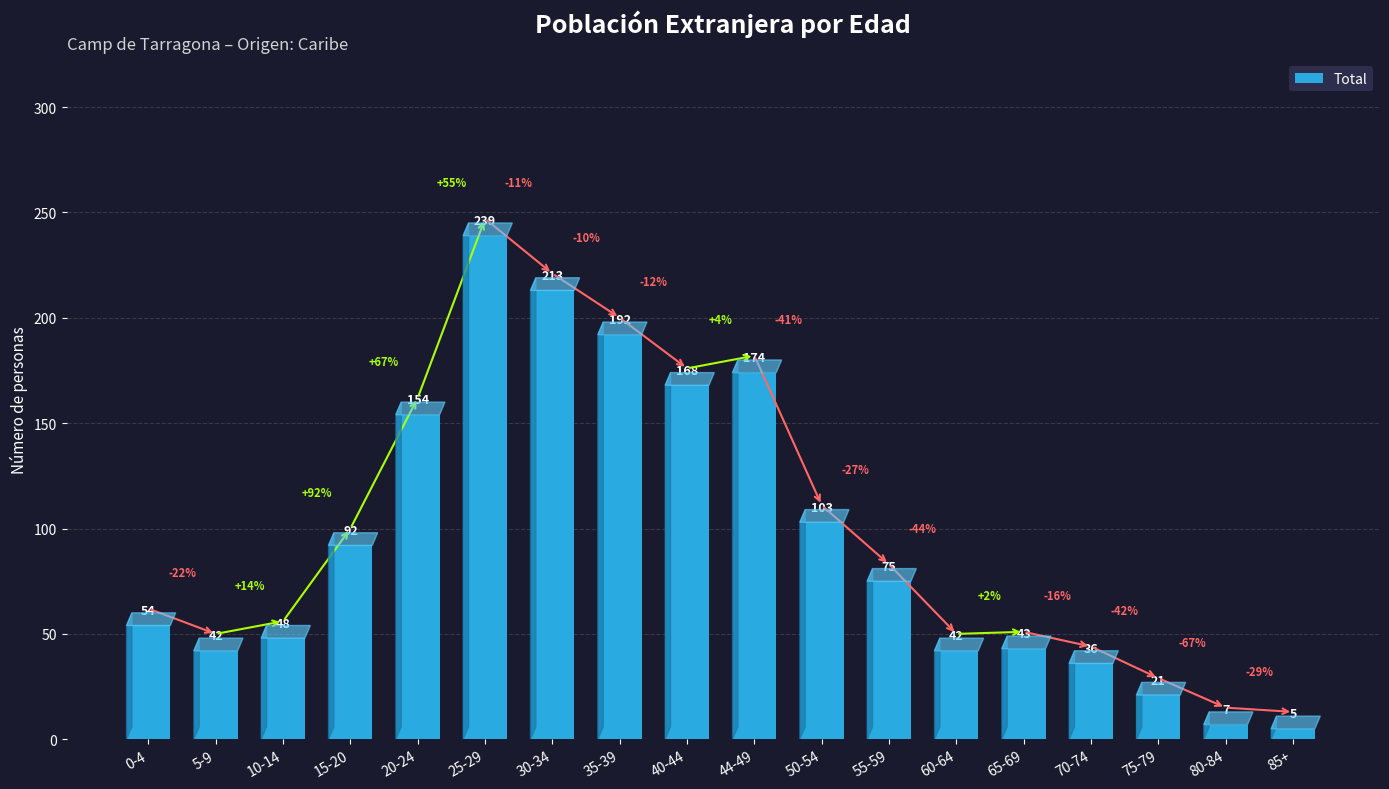

What is the label of the 7th bar from the left?

30-34